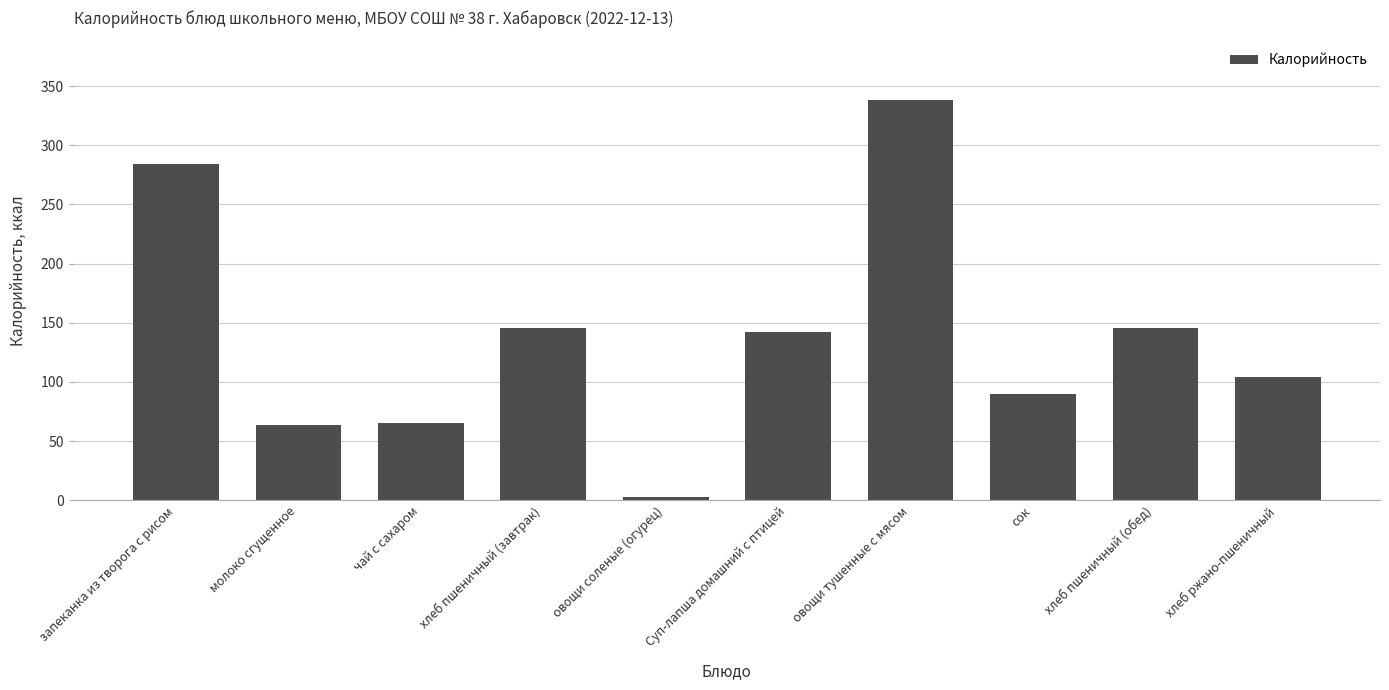

What is the approximate value at хлеб ржано-пшеничный?

104.0